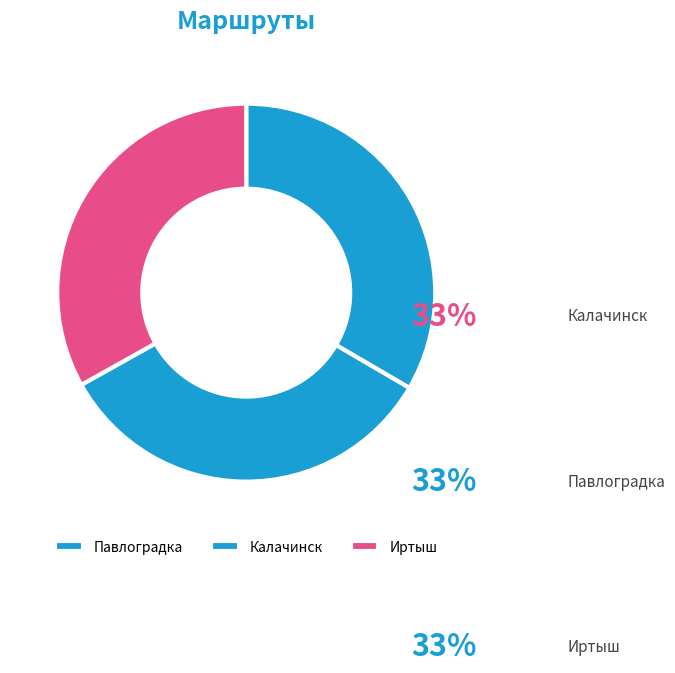

Rank the categories by value from lowest to highest.

Иртыш, Павлоградка, Калачинск